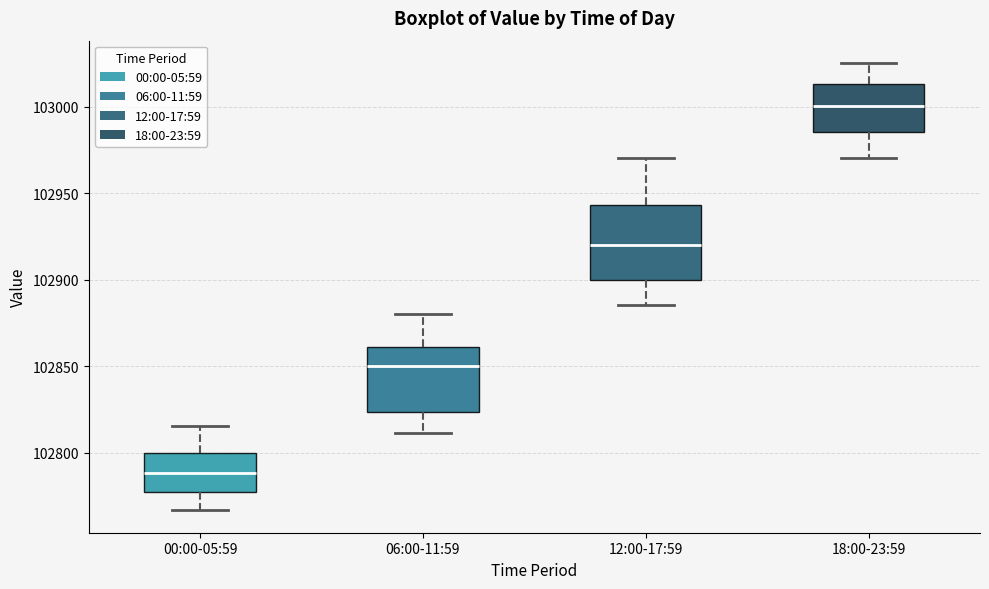

Reading left to right, transcribe this box plot: for each box, give where its median line is, the range the box spans, and where its two whiskers end, as read against the y-axis. The values are not printed on the chart, so give them approximately, as read against the axis.

00:00-05:59: median 102790, box 102775 to 102800, whiskers 102765 to 102815
06:00-11:59: median 102850, box 102825 to 102860, whiskers 102810 to 102880
12:00-17:59: median 102920, box 102900 to 102945, whiskers 102885 to 102970
18:00-23:59: median 103000, box 102985 to 103015, whiskers 102970 to 103025